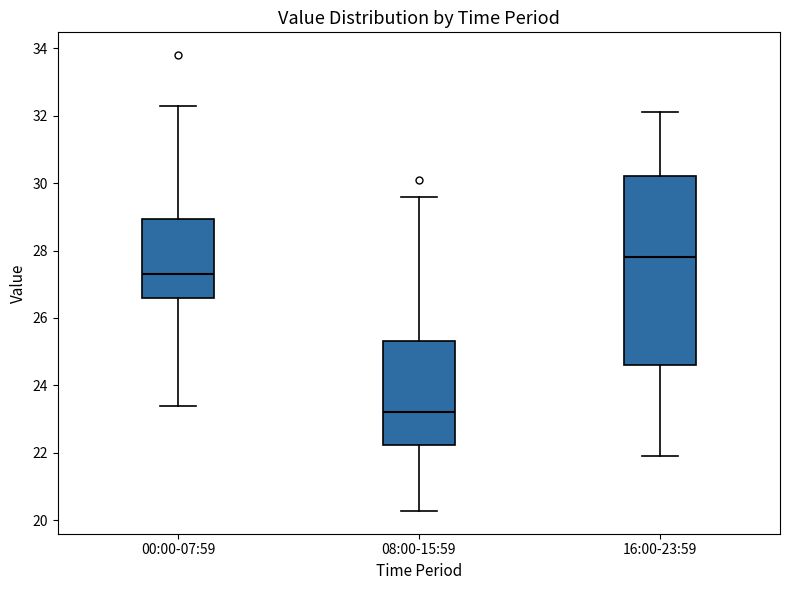

Which box's median line is the lowest?

08:00-15:59